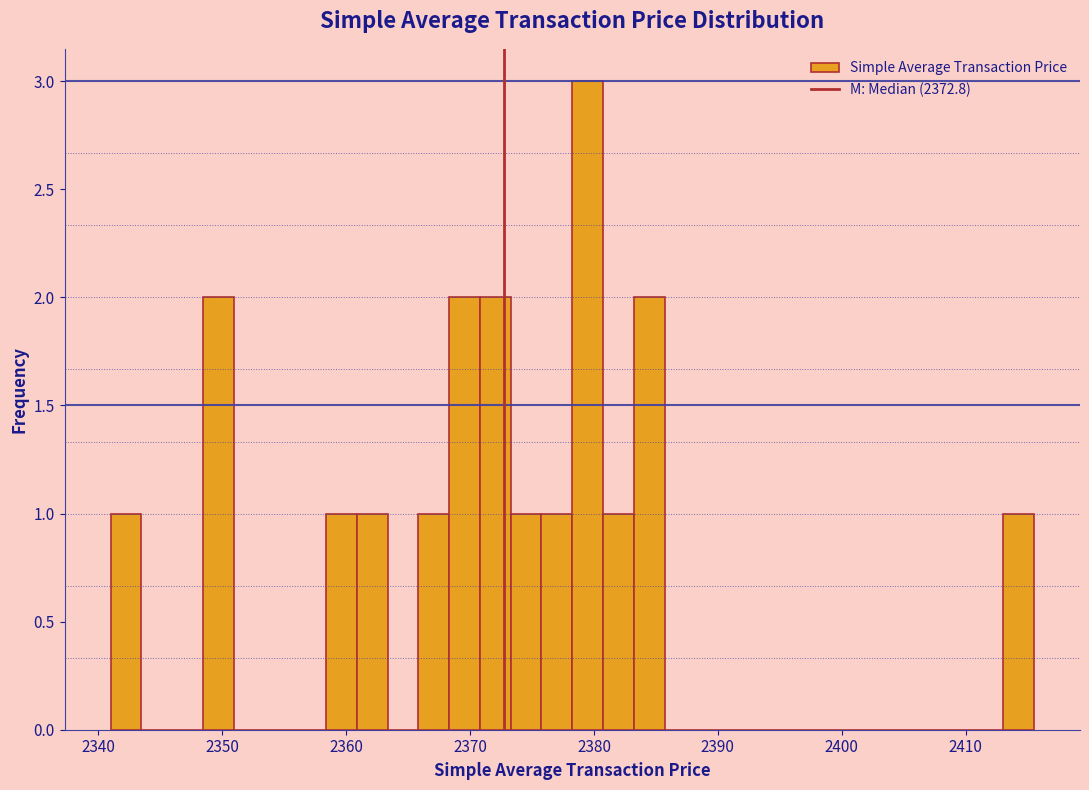

Read against the x-axis, roughly where is the centre of the tallest bar?

2379